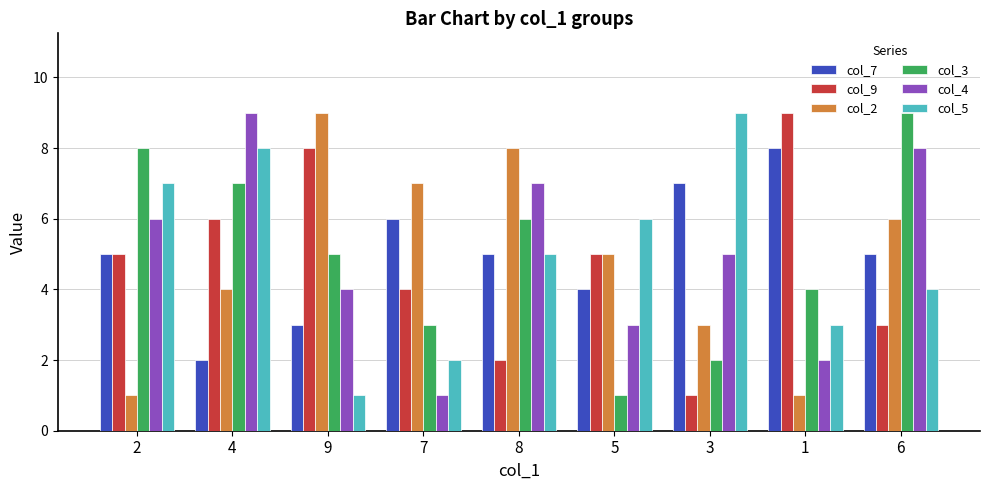

What is the label of the 5th bar from the right?

8